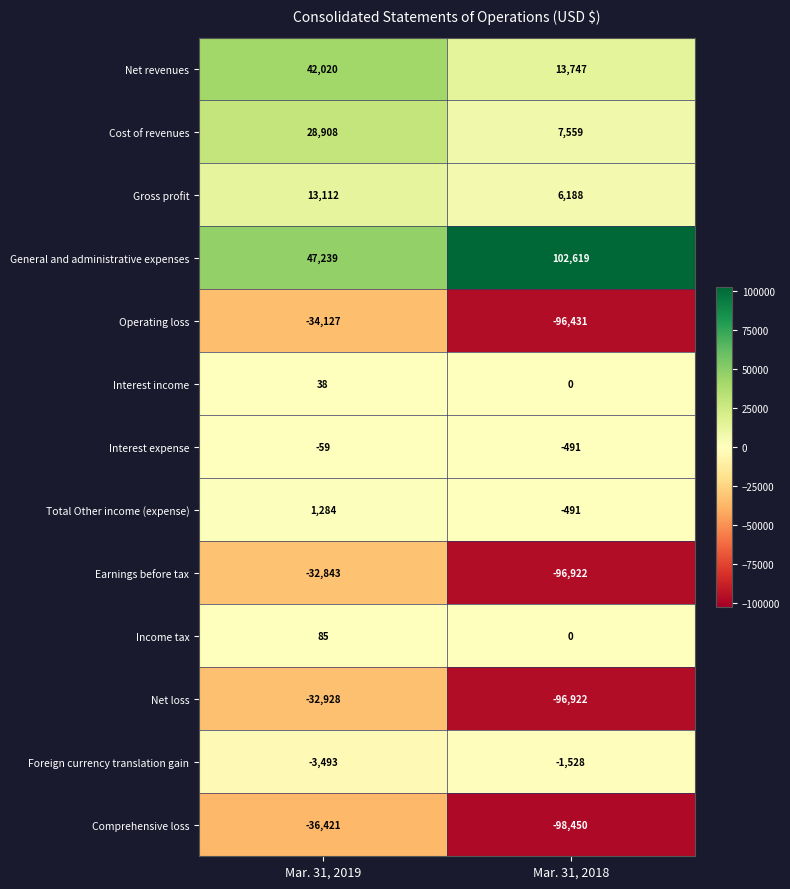

True or false: Foreign currency translation gain has a value of -1160 at Mar. 31, 2019.

False